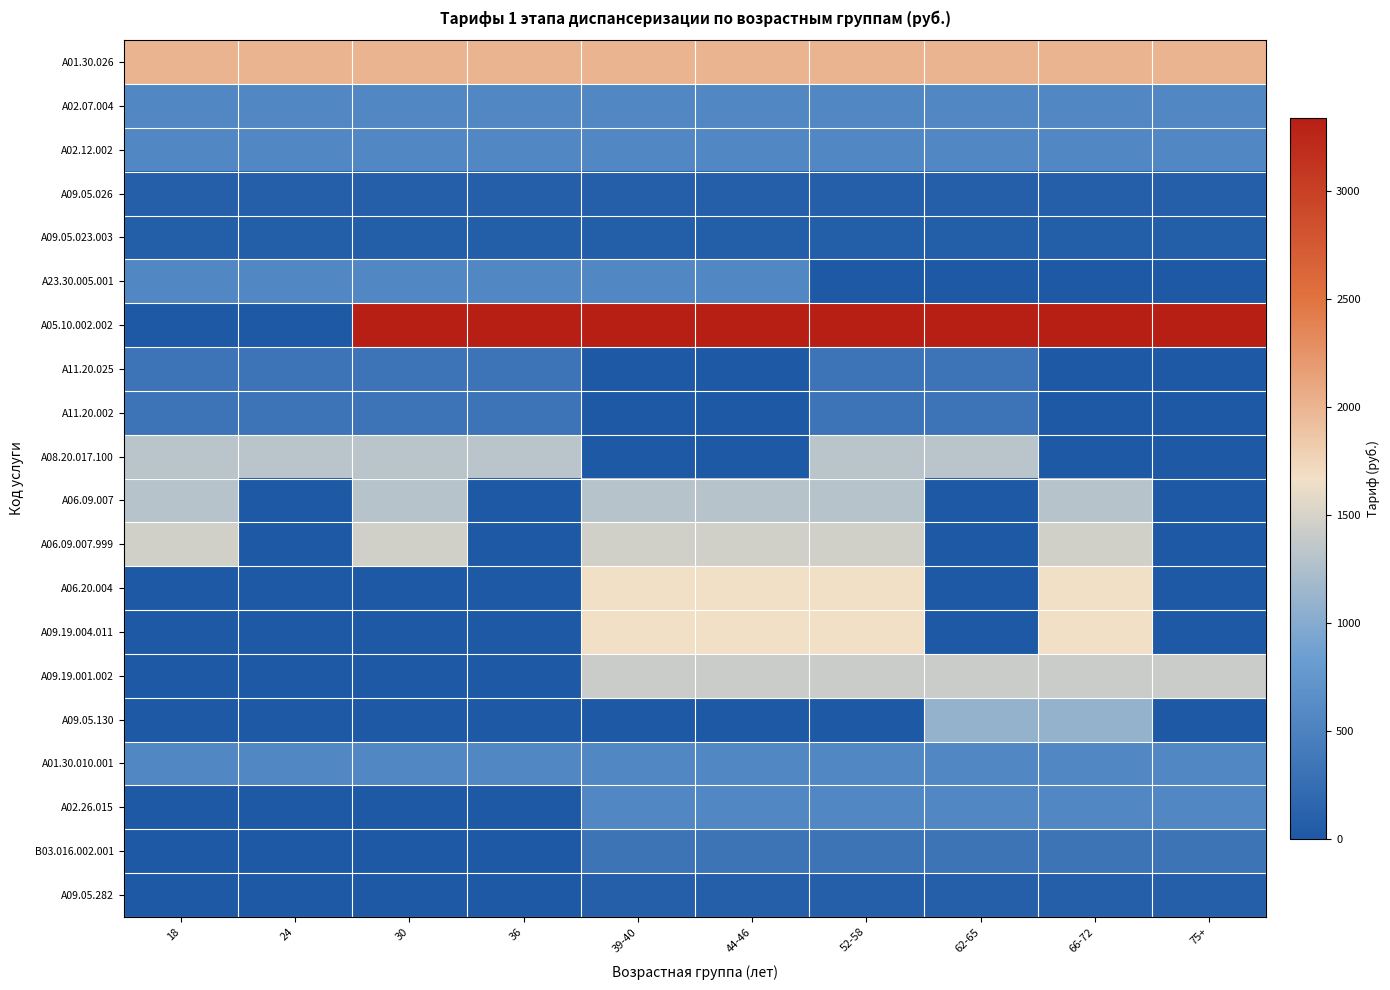

Which series has the largest total across all categories?

A05.10.002.002